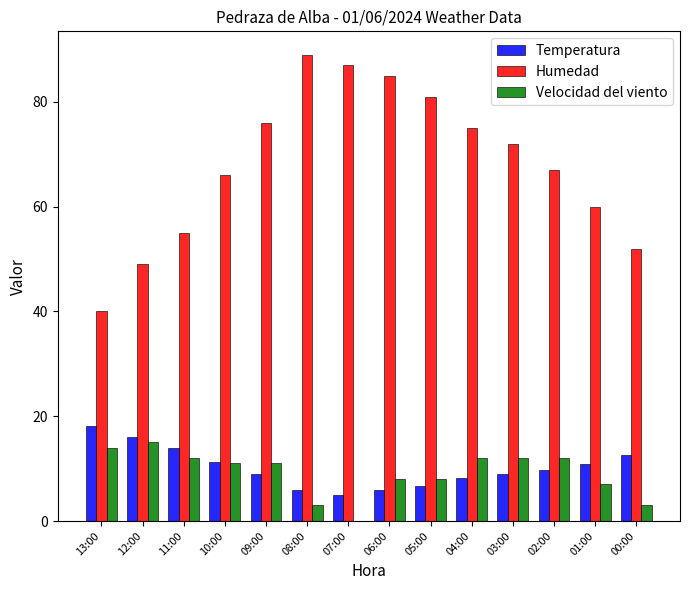

Reading right to left, transcribe all the data shown in this chart.

Temperatura: 00:00=12.6	01:00=10.9	02:00=9.7	03:00=8.9	04:00=8.2	05:00=6.7	06:00=5.9	07:00=5.0	08:00=5.9	09:00=8.9	10:00=11.3	11:00=14.0	12:00=16.1	13:00=18.2
Humedad: 00:00=52.0	01:00=60.0	02:00=67.0	03:00=72.0	04:00=75.0	05:00=81.0	06:00=85.0	07:00=87.0	08:00=89.0	09:00=76.0	10:00=66.0	11:00=55.0	12:00=49.0	13:00=40.0
Velocidad del viento: 00:00=3.0	01:00=7.0	02:00=12.0	03:00=12.0	04:00=12.0	05:00=8.0	06:00=8.0	07:00=0.0	08:00=3.0	09:00=11.0	10:00=11.0	11:00=12.0	12:00=15.0	13:00=14.0